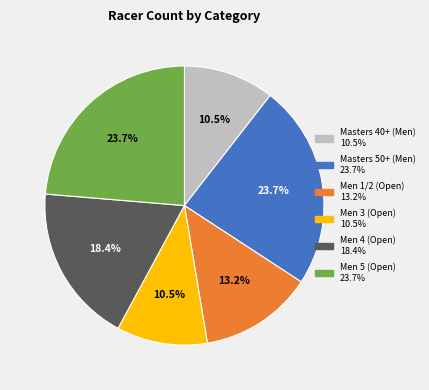

Approximately how many times larger is the value at Masters 40+ (Men) compared to Men 4 (Open)?

0.6